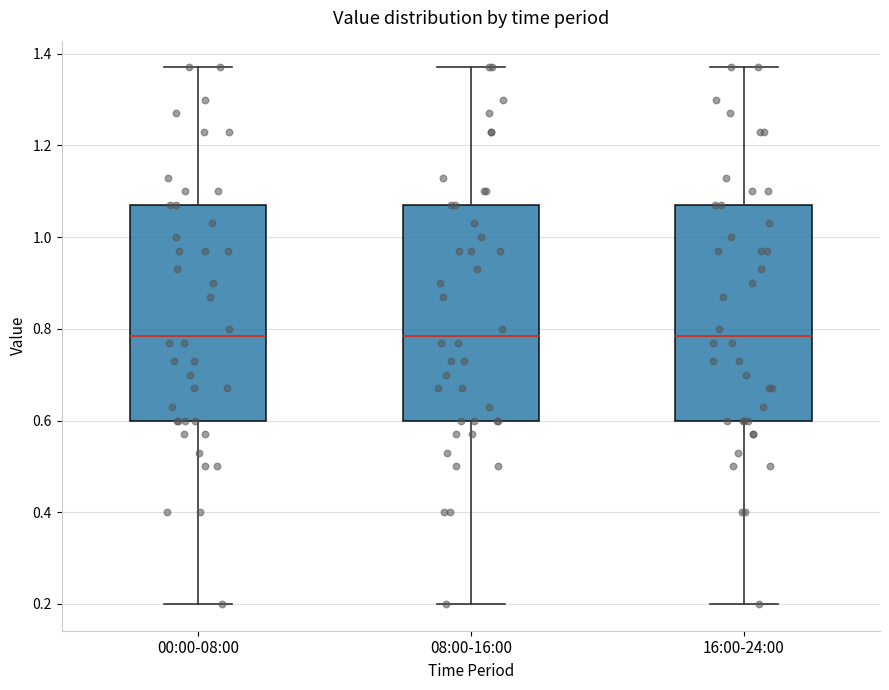

Where does the median line of the box for 08:00-16:00 sit on the y-axis? The values are not printed on the chart, so give them approximately, as read against the axis.

0.78